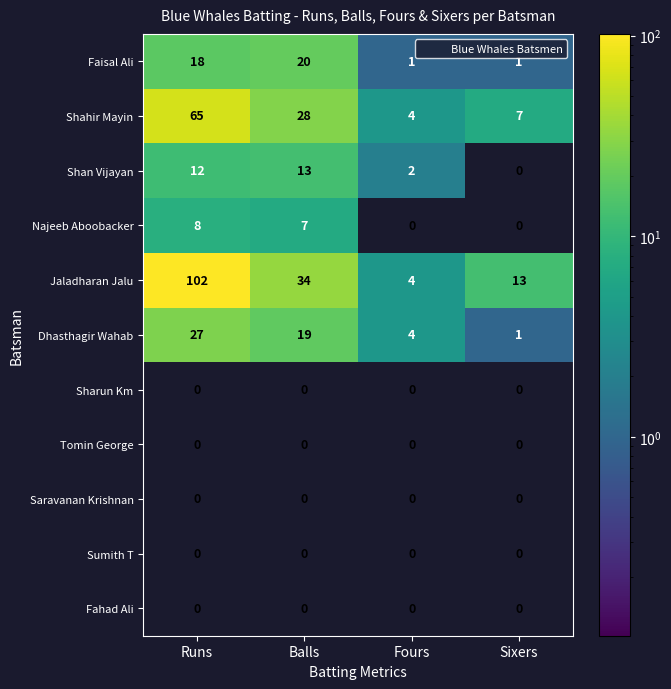

How many distinct data groups are displayed?

11